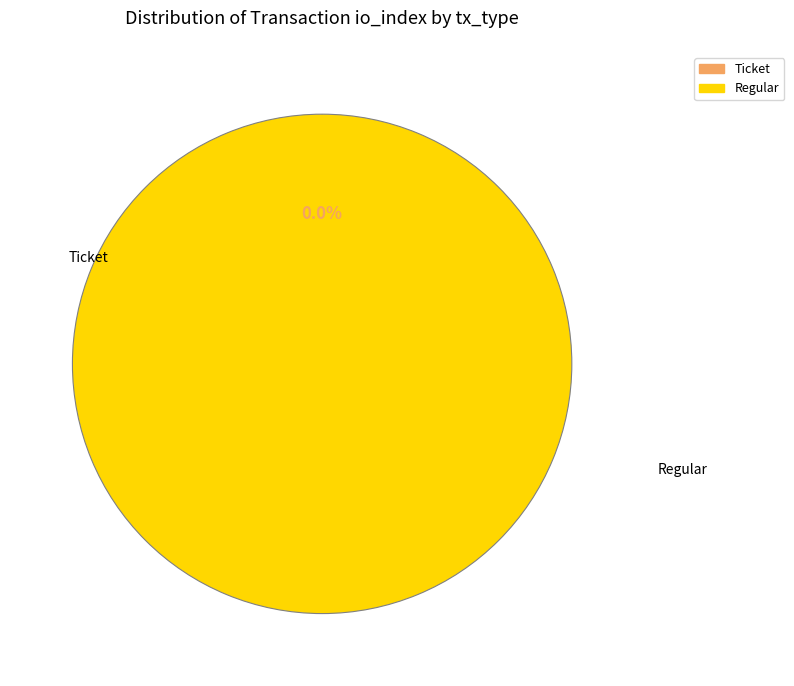

What is the largest slice in the pie chart?

Regular